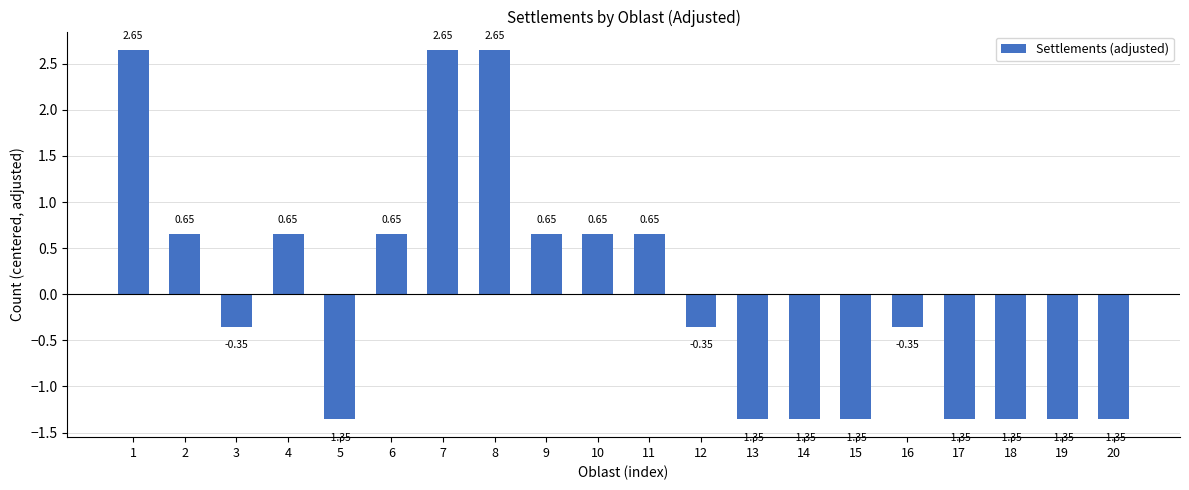

What is the difference between the maximum and minimum values?

4.0